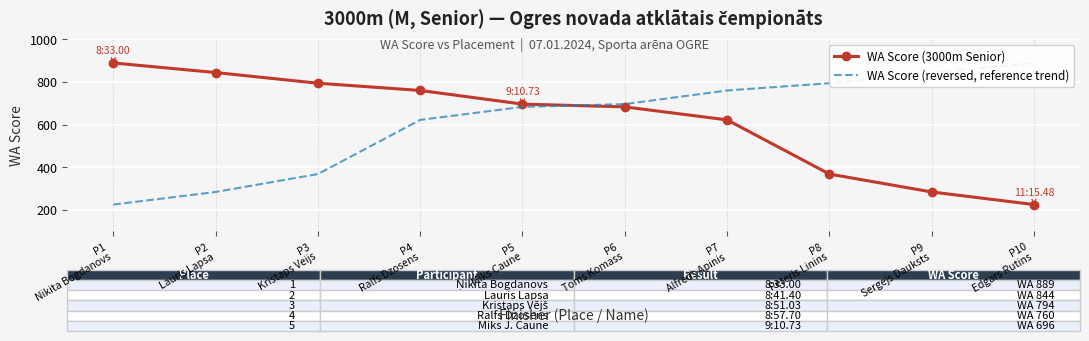

What is the sum of all WA Score (3000m Senior) values?

6165